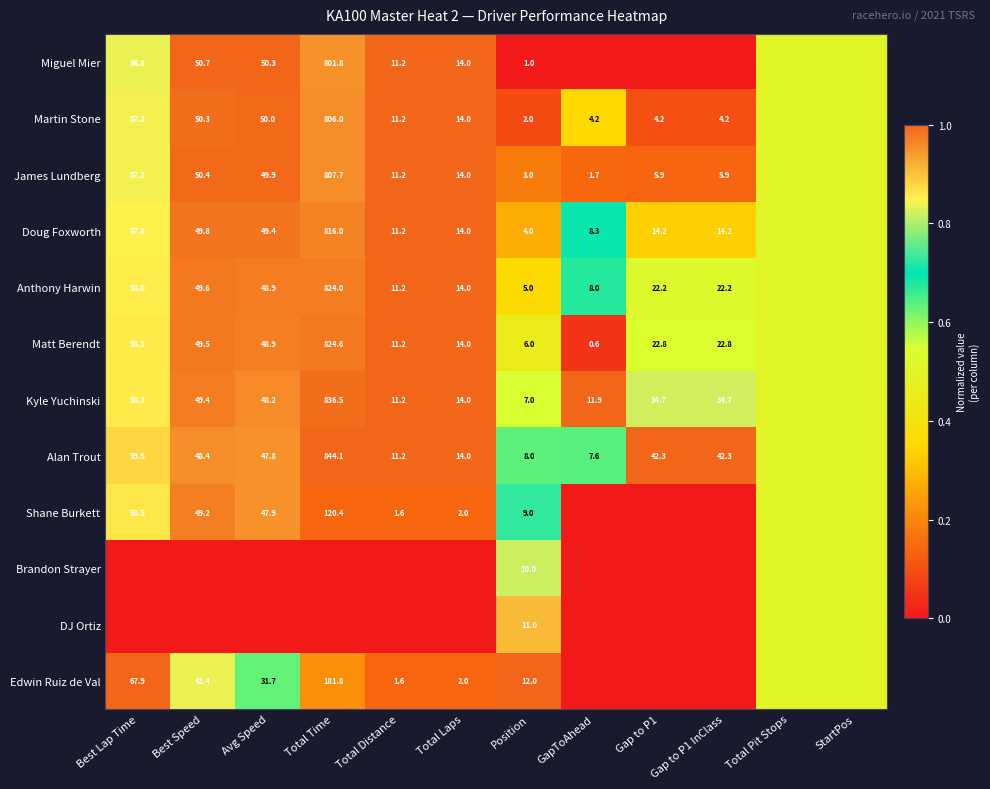

What is the sum of the Matt Berendt values at Total Laps and Total Distance?

25.2